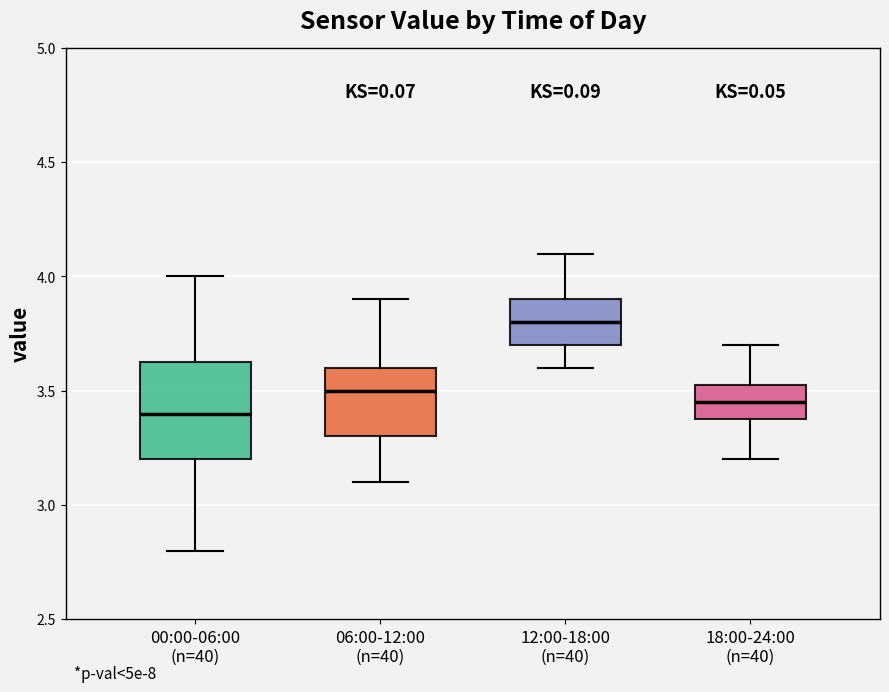

Comparing the boxes themselves (not the whiskers), which one is the tallest?

00:00-06:00 (n=40)